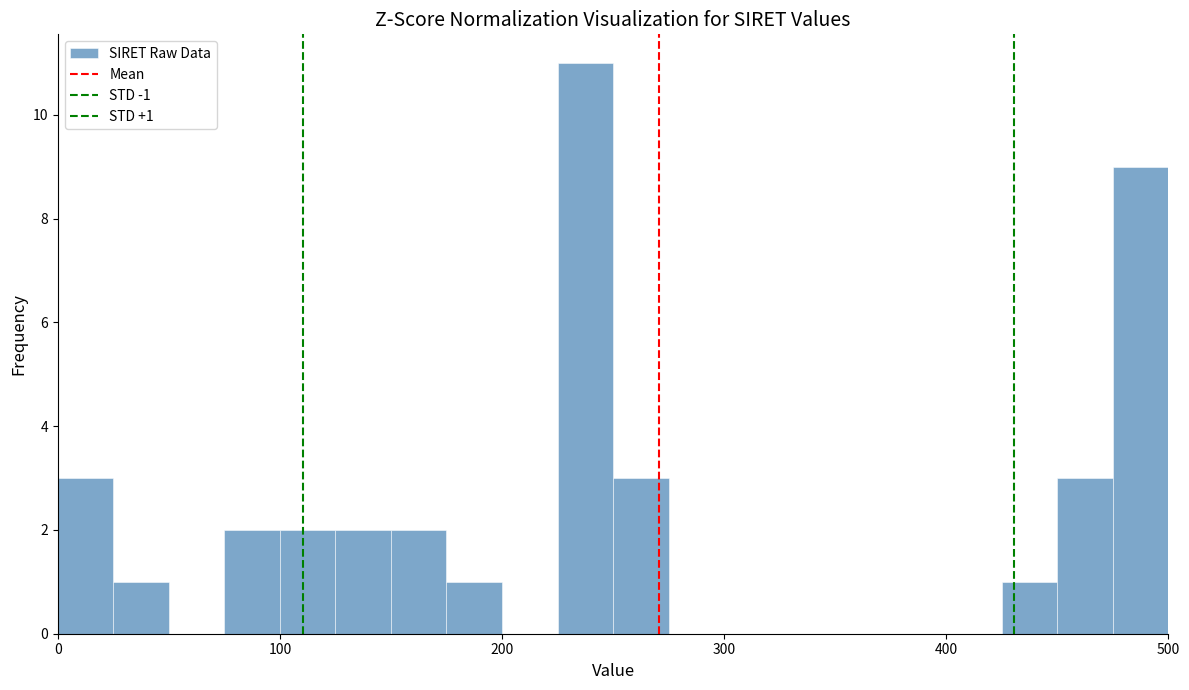

Around what value on the x-axis is the tallest bar? Give the approximate position of its centre, as read against the axis.

240